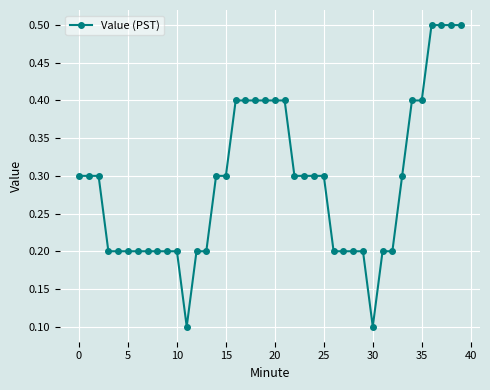

Count the values in the range 0 to 1.

40